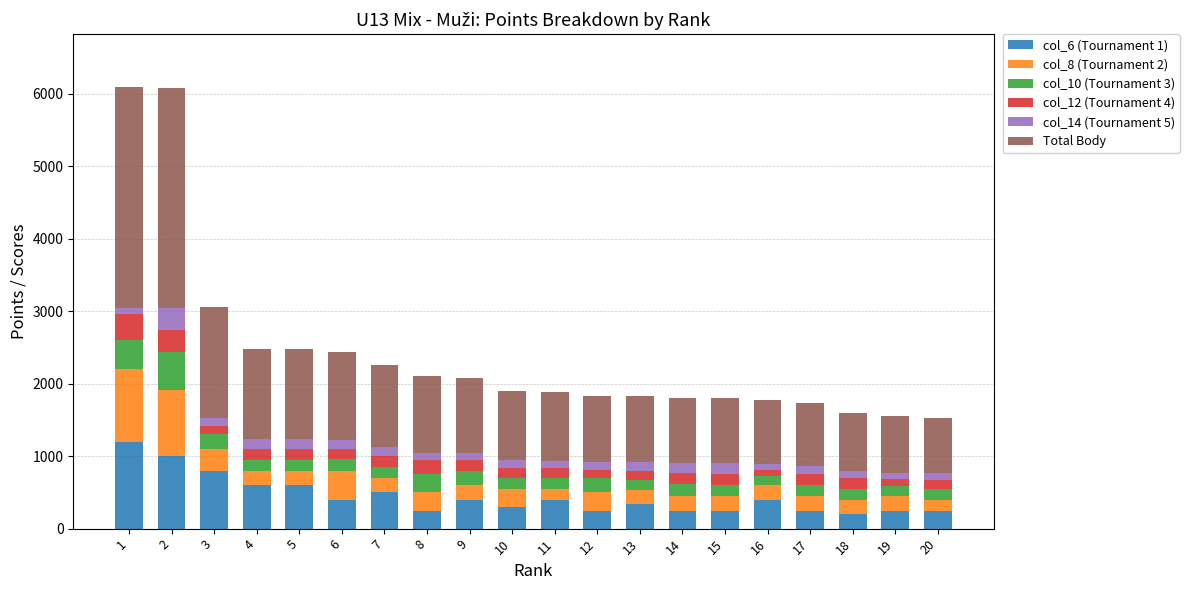

What is the total value across all series at 2?

6080